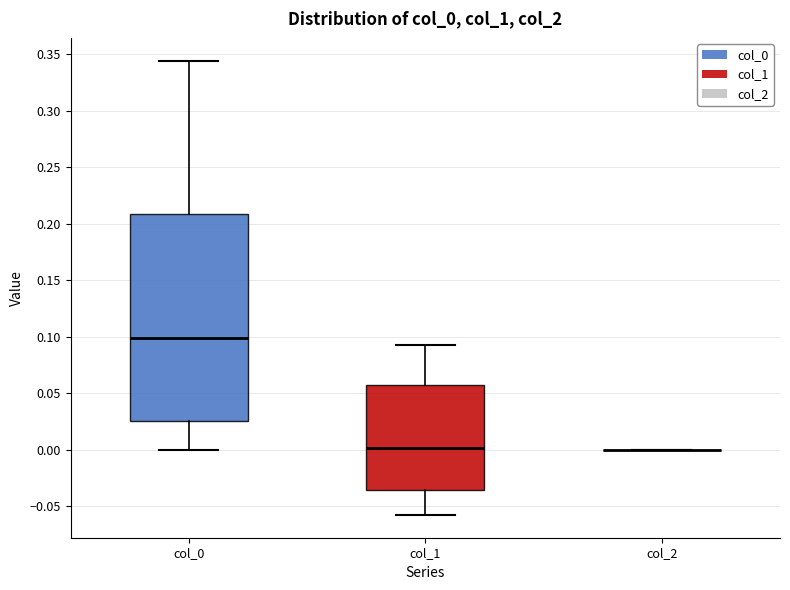

Reading left to right, transcribe this box plot: for each box, give where its median line is, the range the box spans, and where its two whiskers end, as read against the y-axis. The values are not printed on the chart, so give them approximately, as read against the axis.

col_0: median 0.100, box 0.025 to 0.210, whiskers 0.000 to 0.345
col_1: median 0.000, box -0.035 to 0.055, whiskers -0.060 to 0.095
col_2: box collapsed to a line at 0.000, whiskers 0.000 to 0.000